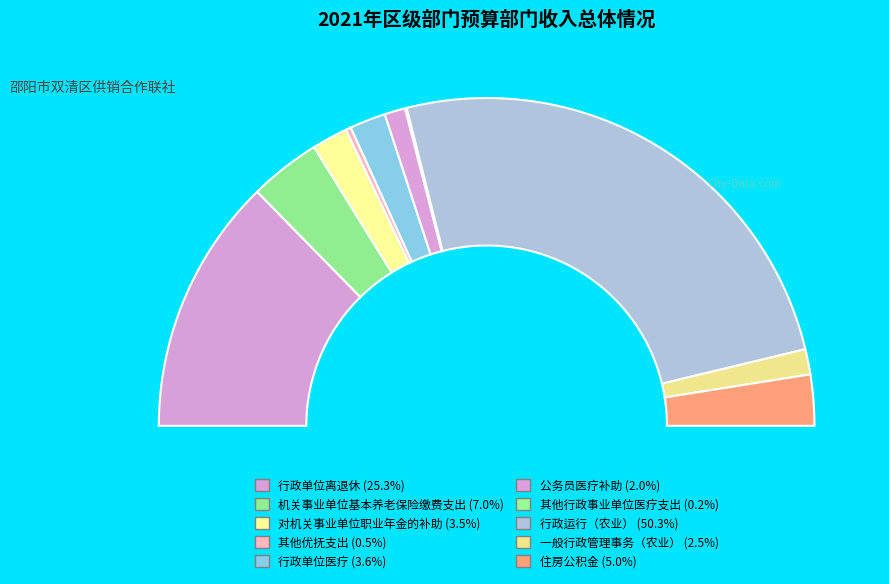

To the nearest percent, what is the combined percentage of 行政单位医疗 and 公务员医疗补助?

6%